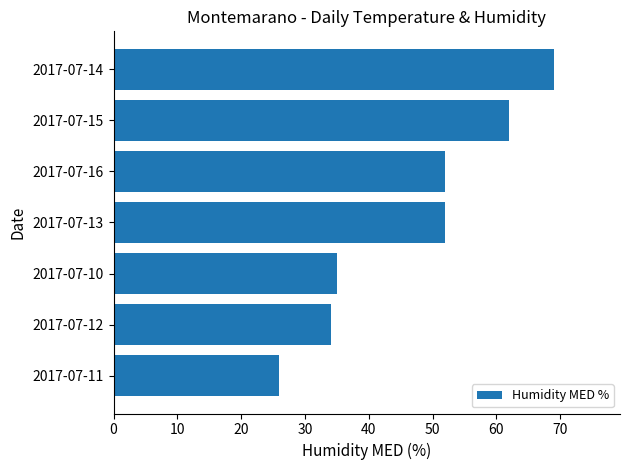

How many values are below 52?

3